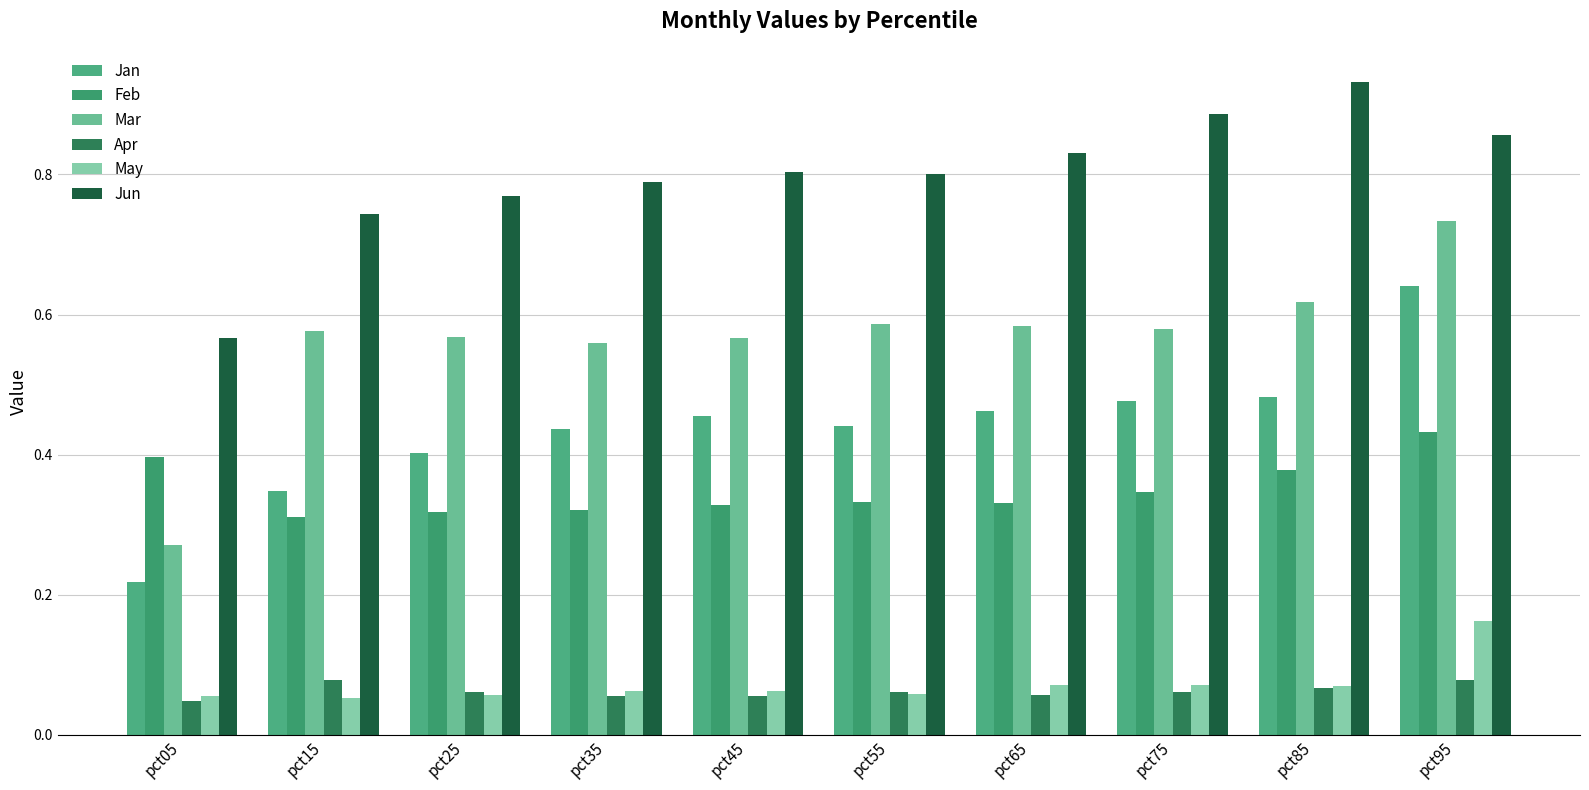

Is it true that Jun equals 1.0 at pct25?

False